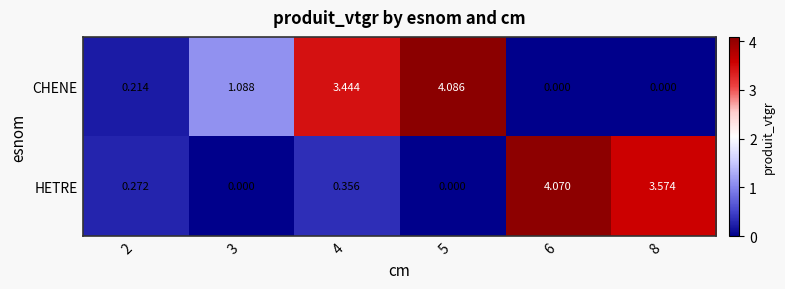

Which series has the widest spread of values?

CHENE